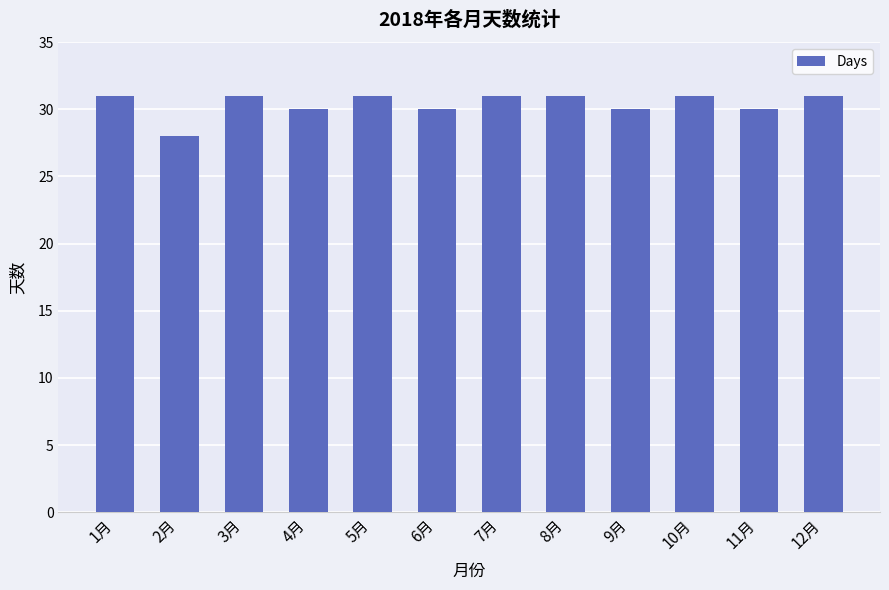

Reading right to left, transcribe all the data shown in this chart.

31	30	31	30	31	31	30	31	30	31	28	31